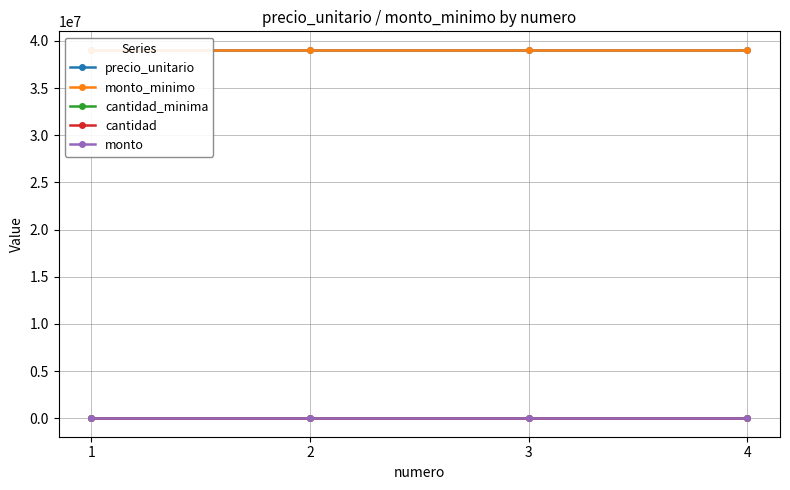

At which category is the sum across all series the highest?

1